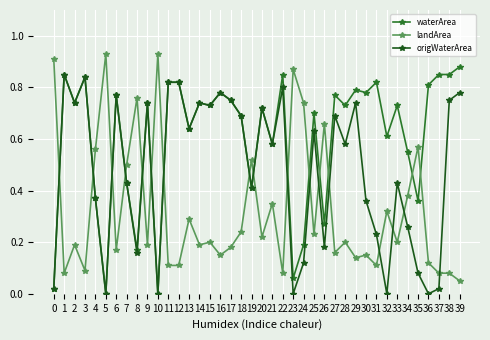

Count the number of data series in this chart.

3